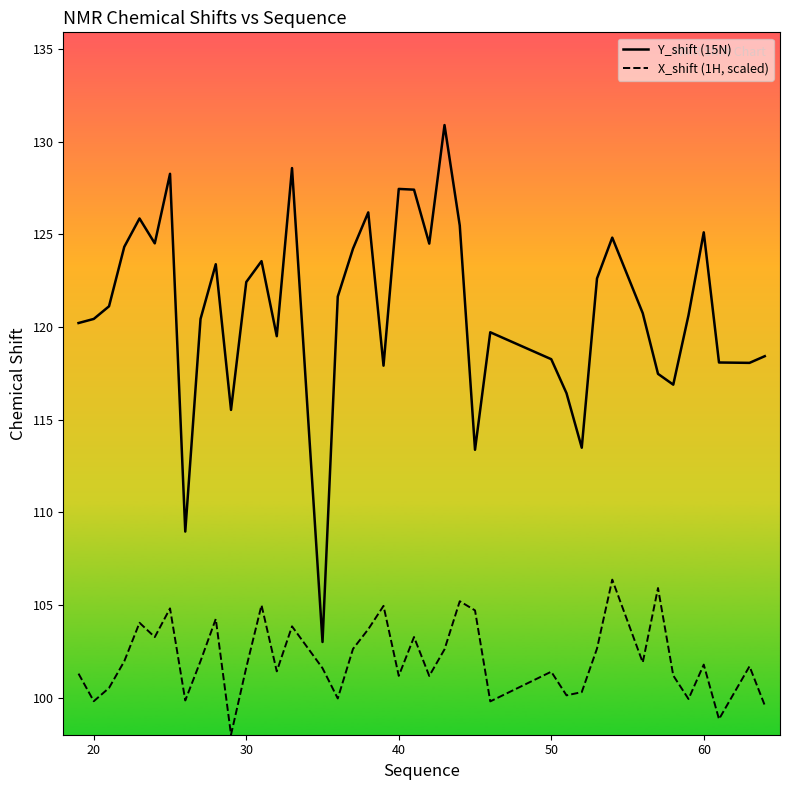

Reading left to right, transcribe all the data shown in this chart.

Y_shift (15N): 120.2	120.4	121.1	124.3	125.9	124.5	128.3	109.0	120.4	123.4	115.5	122.4	123.6	119.5	128.6	103.0	121.6	124.2	126.2	117.9	127.4	127.4	124.5	130.9	125.5	113.4	119.7	118.3	116.4	113.5	122.6	124.8	120.7	117.5	116.9	120.6	125.1	118.1	118.1	118.4
X_shift (1H, scaled): 101.3	99.8	100.5	102.0	104.1	103.3	104.8	99.9	102.0	104.3	98.0	101.6	105.0	101.4	103.9	101.6	100.0	102.6	103.7	105.0	101.2	103.3	101.2	102.6	105.2	104.7	99.8	101.4	100.1	100.3	102.7	106.4	101.9	105.9	101.2	99.9	101.8	98.9	101.7	99.6